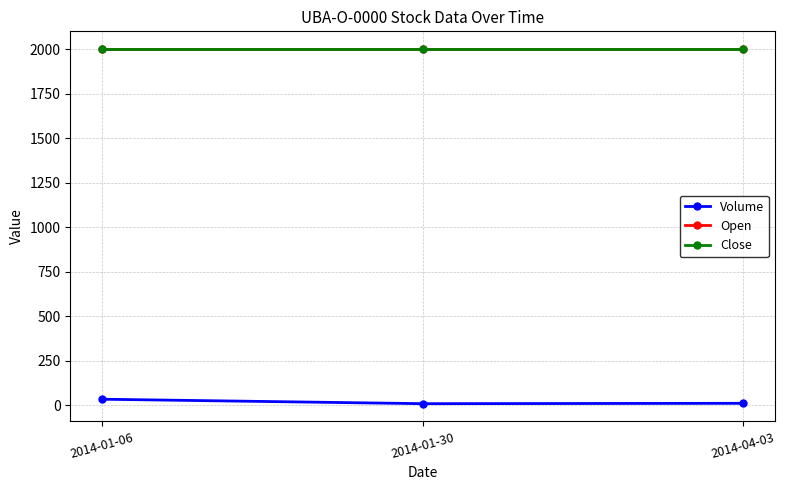

What is the average value of the Open series?

2000